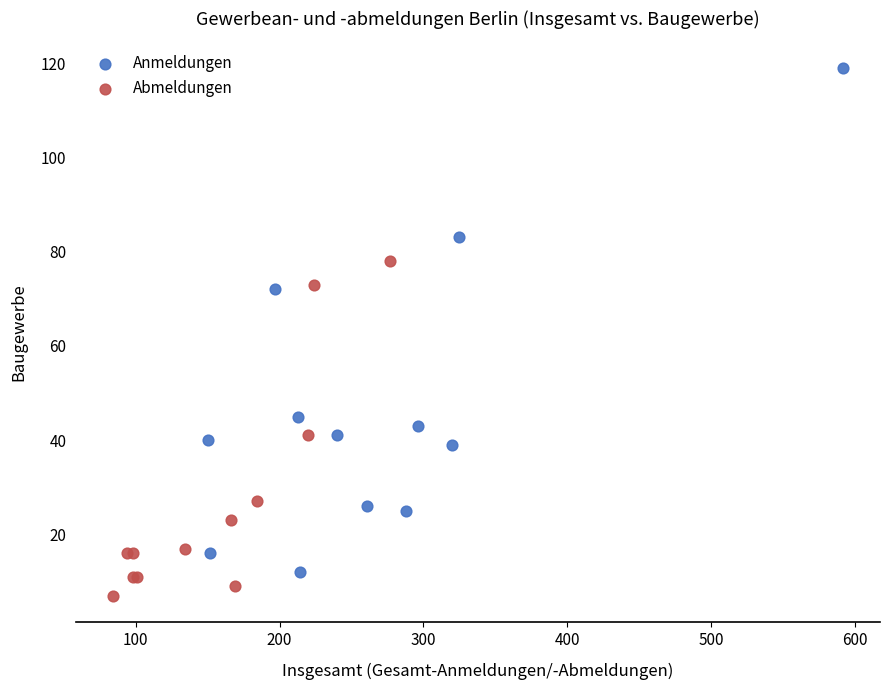

Which series reaches the minimum Y coordinate?

Abmeldungen